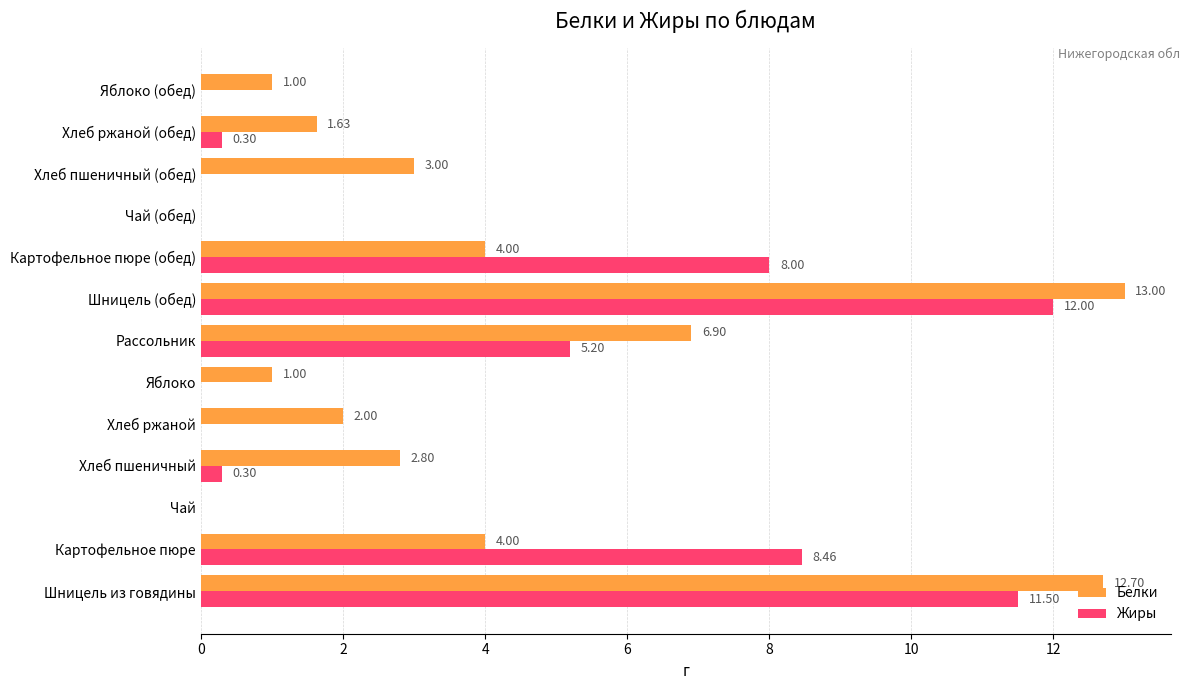

Where is Жиры nearest to the value 6?

Рассольник